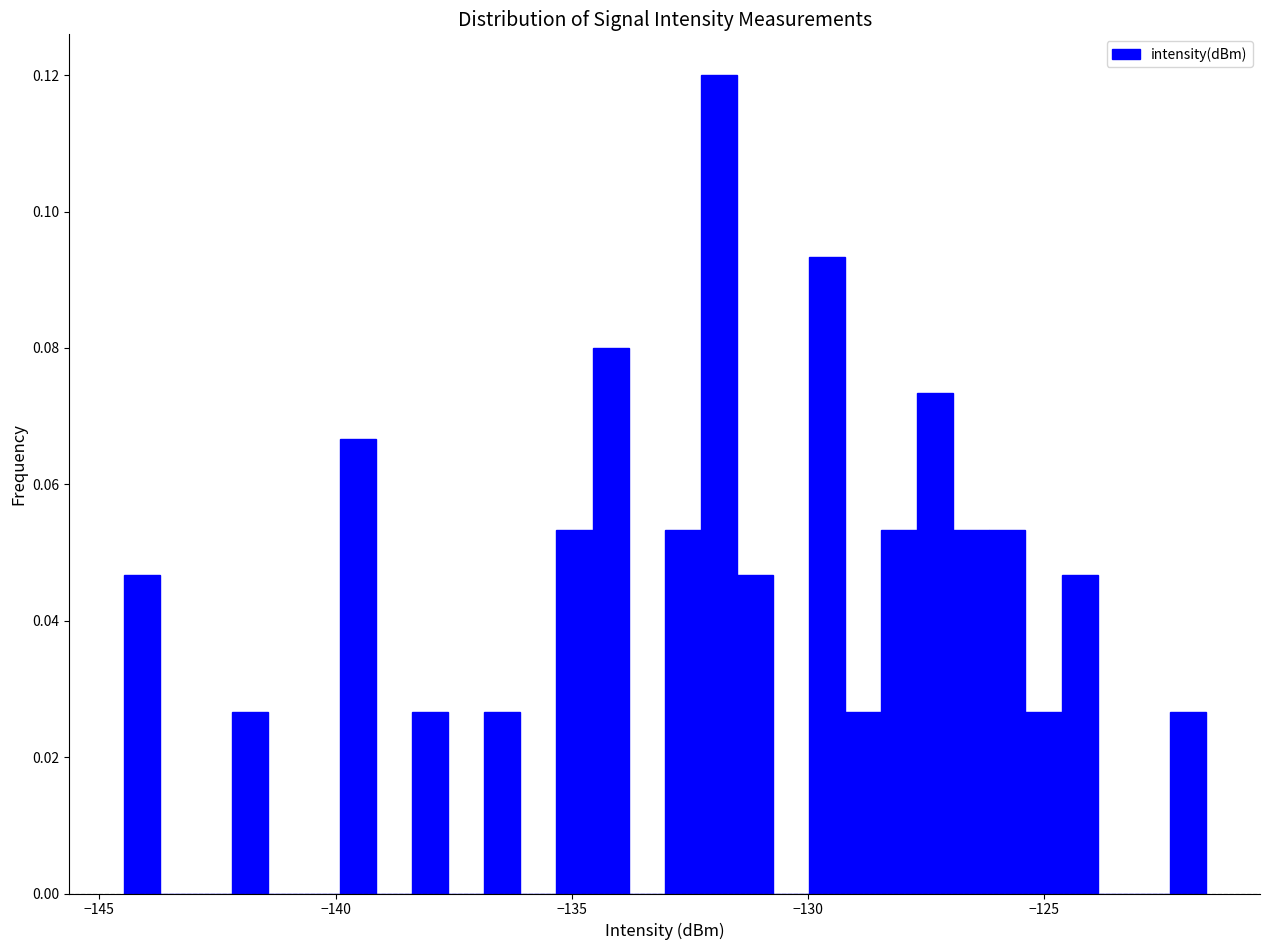

Around what value on the x-axis is the tallest bar? Give the approximate position of its centre, as read against the axis.

-132.0